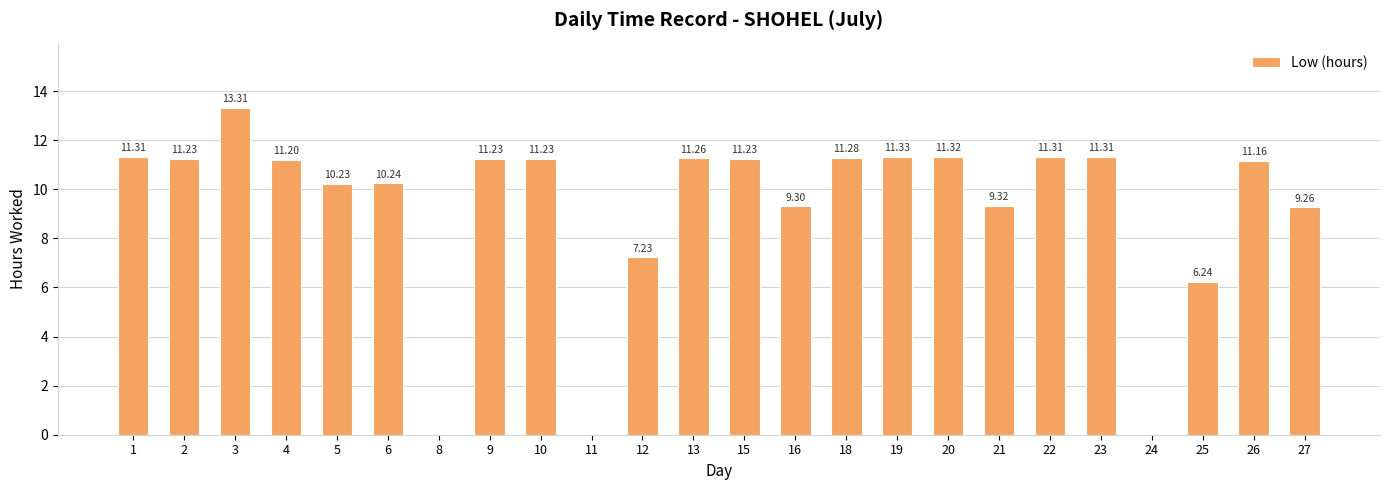

What is the difference between the values at 11 and 13?

11.3